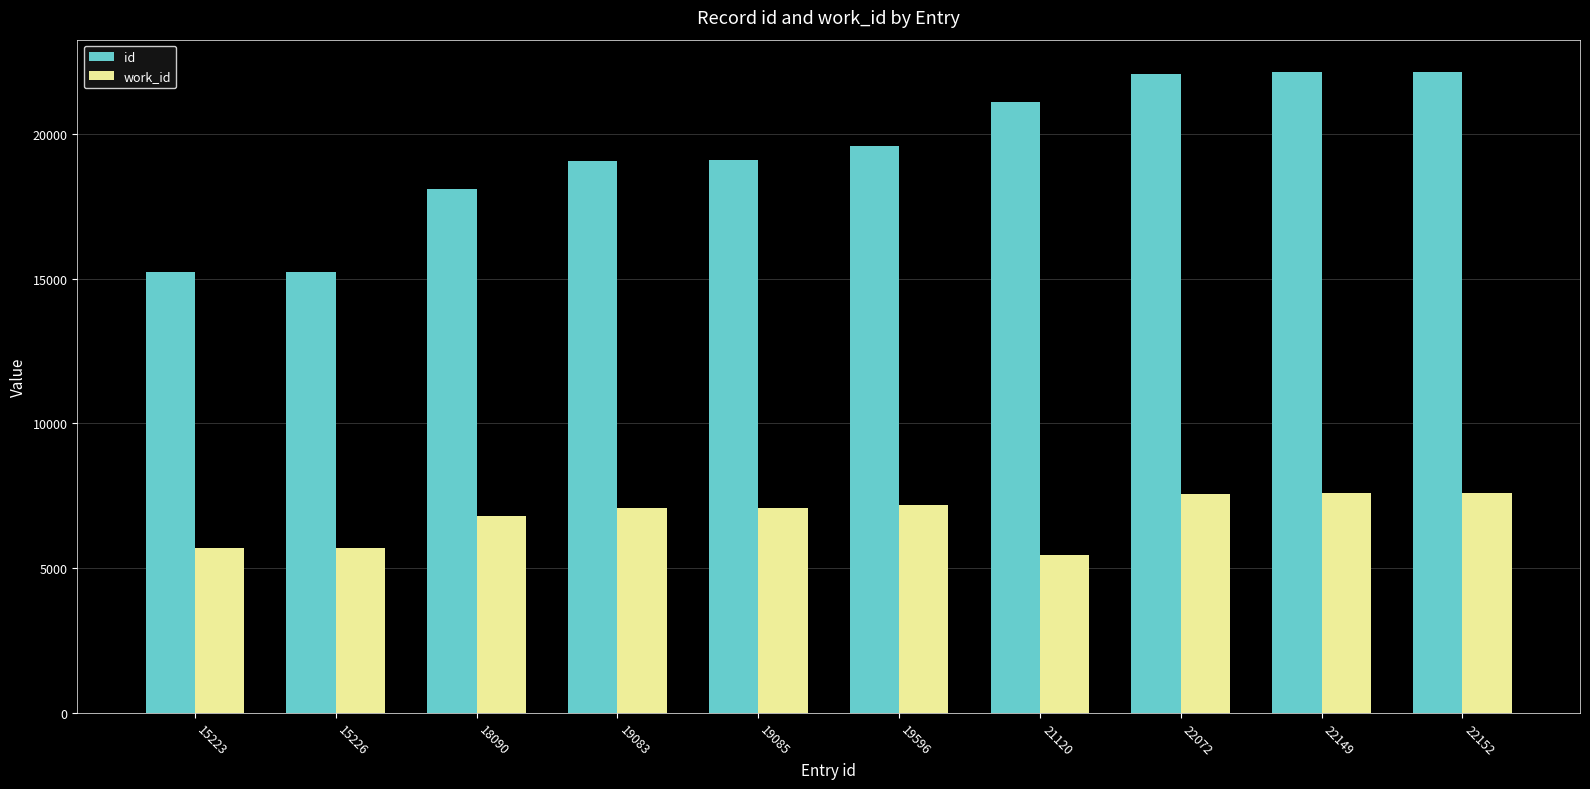

Is it true that work_id equals 4051 at 22152?

False